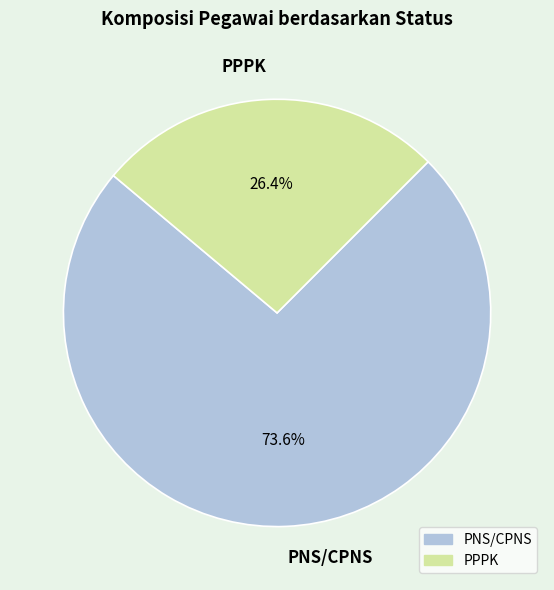

How many segments does this pie chart have?

2